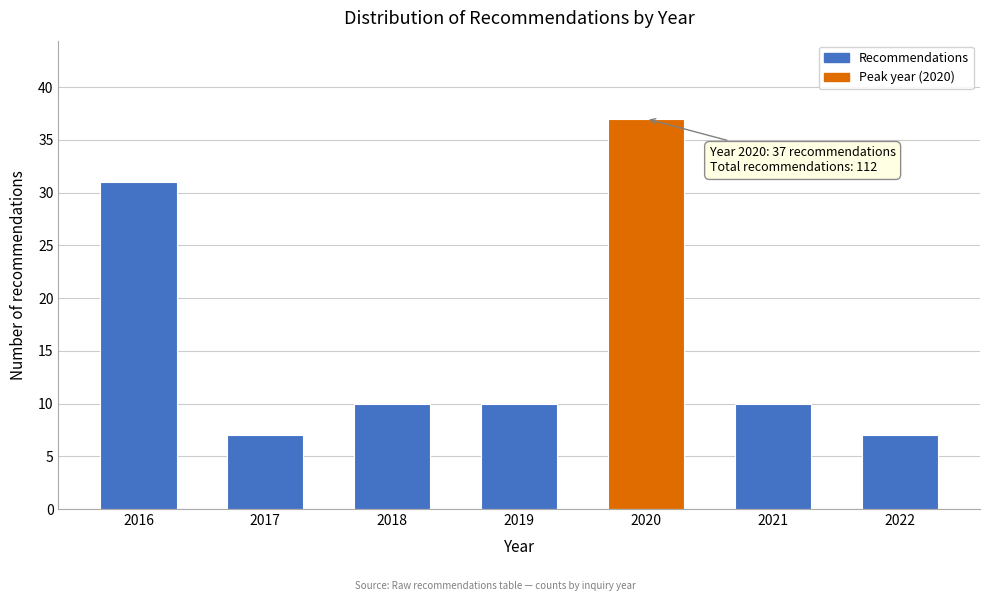

Reading left to right, extract all data points from this chart.

2016=31	2017=7	2018=10	2019=10	2020=37	2021=10	2022=7